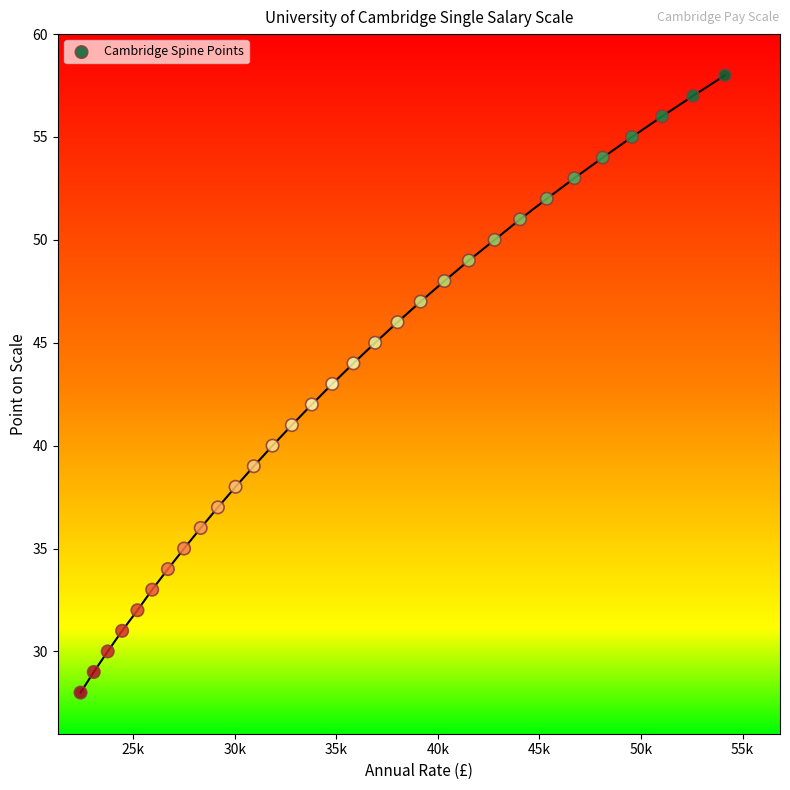

What is the range of Y values (max minus min)?

30